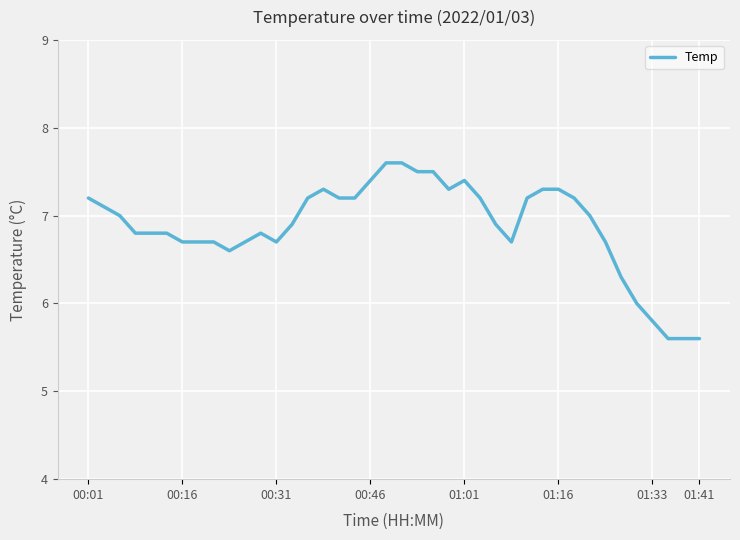

What is the minimum value shown in the chart?

5.6